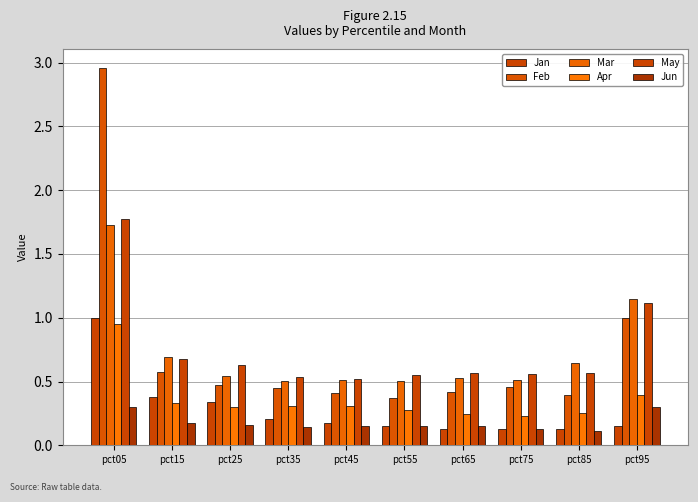

What is the difference between the maximum and second lowest values in the Feb series?

2.6